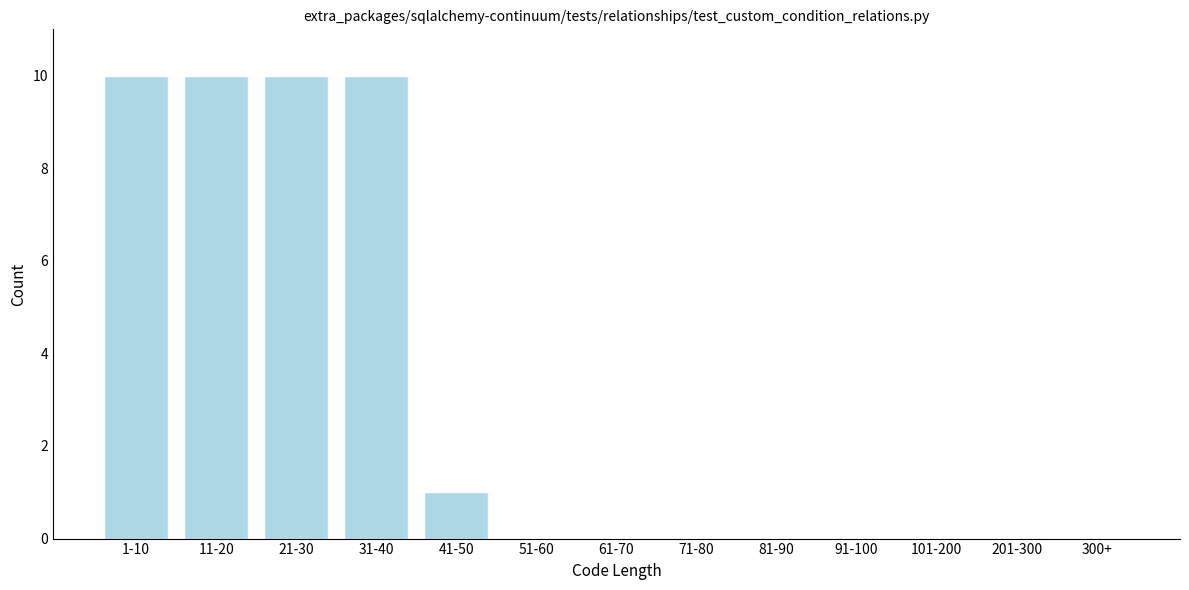

Reading right to left, list all the values displayed in this chart.

300+=0	201-300=0	101-200=0	91-100=0	81-90=0	71-80=0	61-70=0	51-60=0	41-50=1	31-40=10	21-30=10	11-20=10	1-10=10